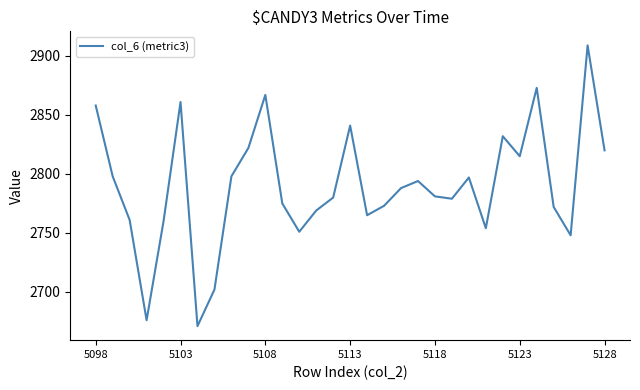

What is the smallest value displayed?

2671